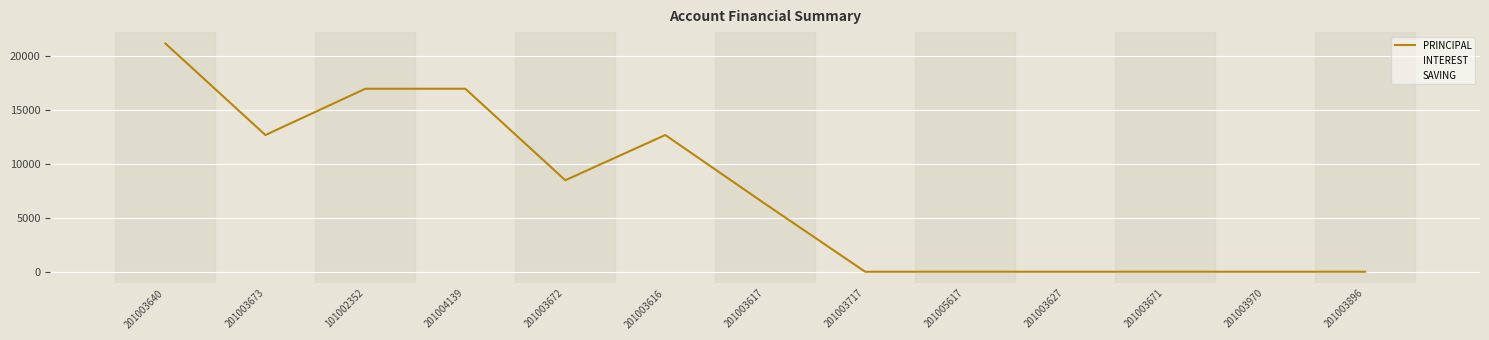

Is it true that PRINCIPAL equals 0 at 201003970?

True